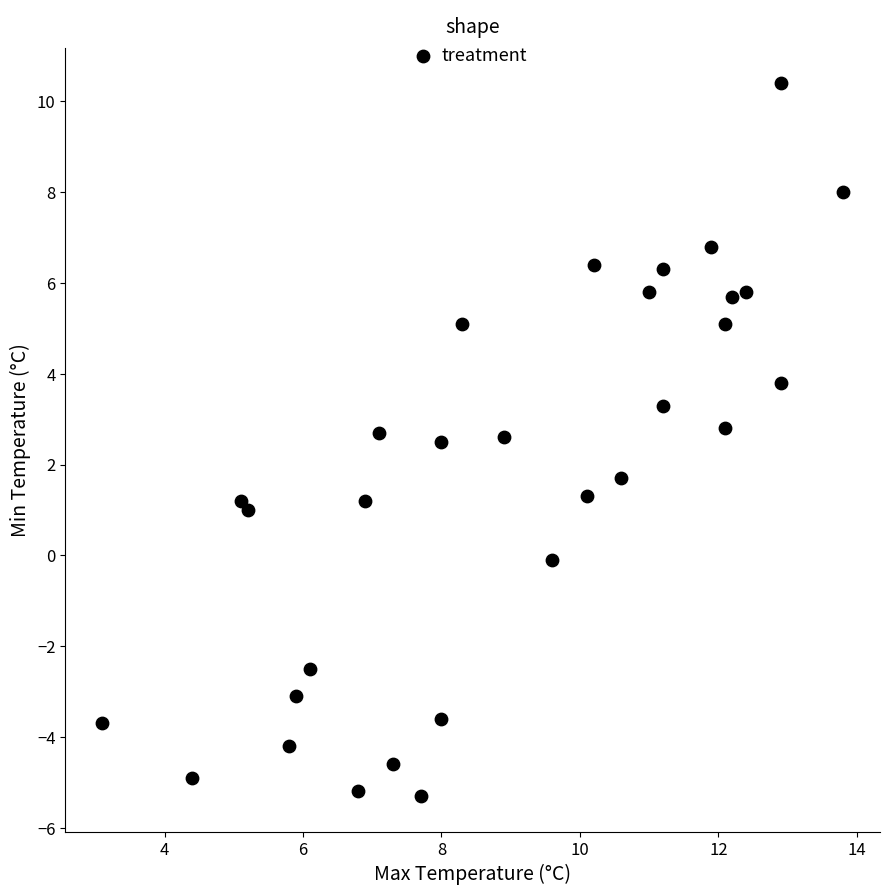

What Y value in the scatter plot is closest to 2?

1.7